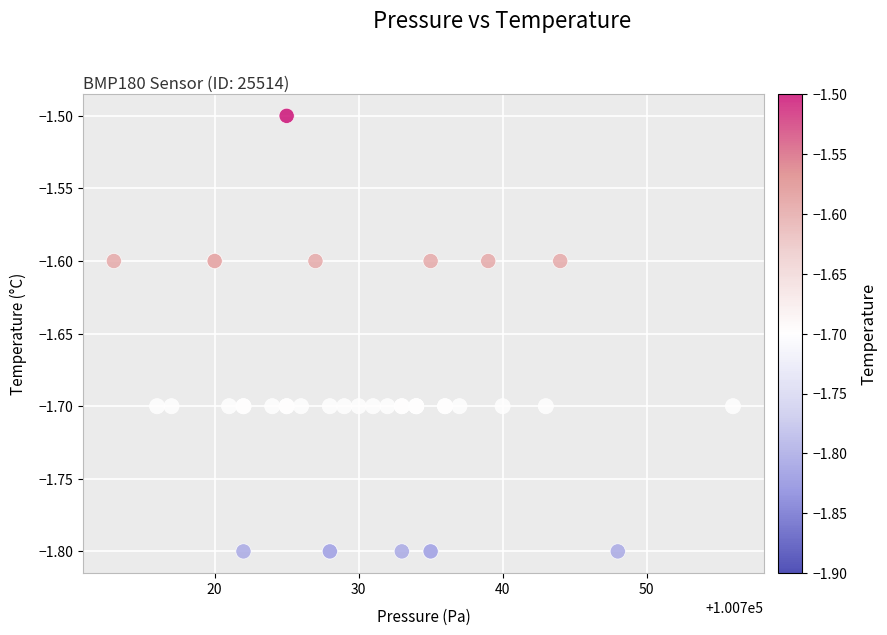

What Y value in the scatter plot is closest to -1?

-1.5